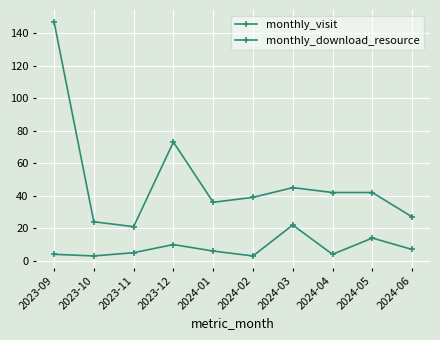

The value of monthly_visit at 2024-06 is 27. True or false?

True